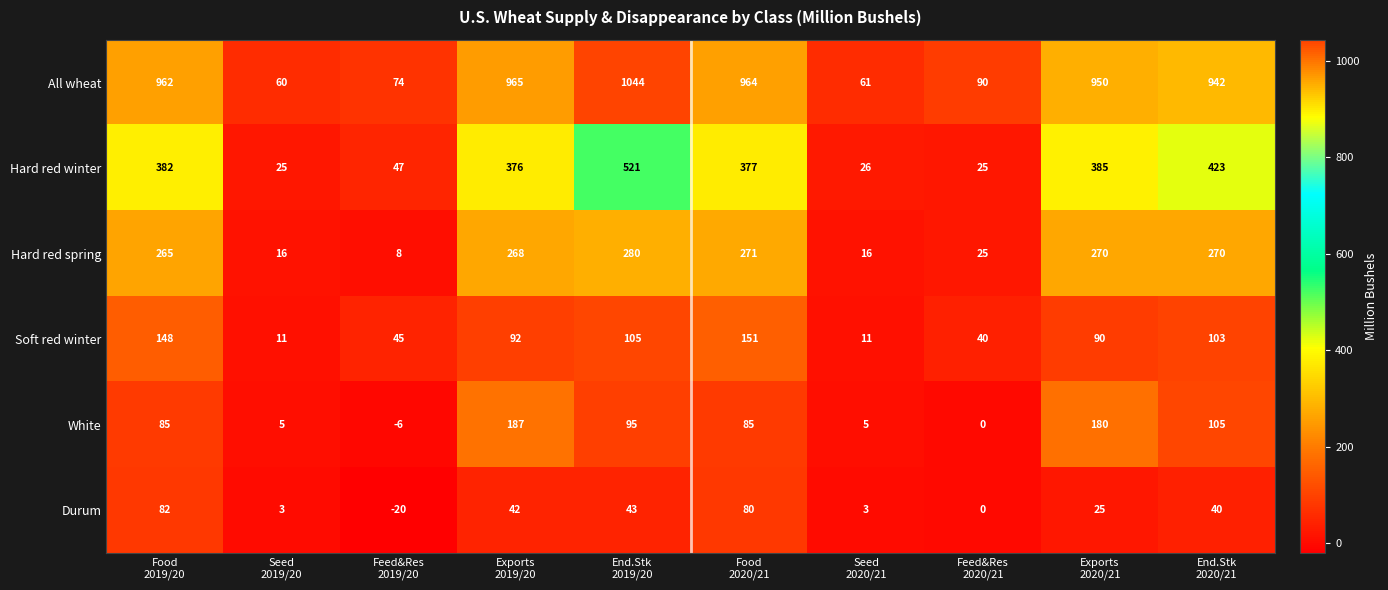

At Food
2020/21, list the series in order from largest to smallest.

All wheat, Hard red winter, Hard red spring, Soft red winter, White, Durum